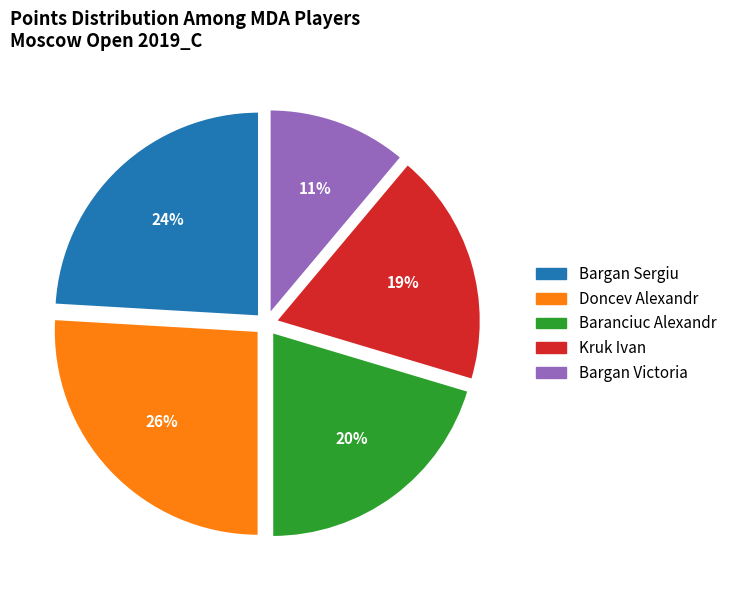

Does any single category account for the majority?

No